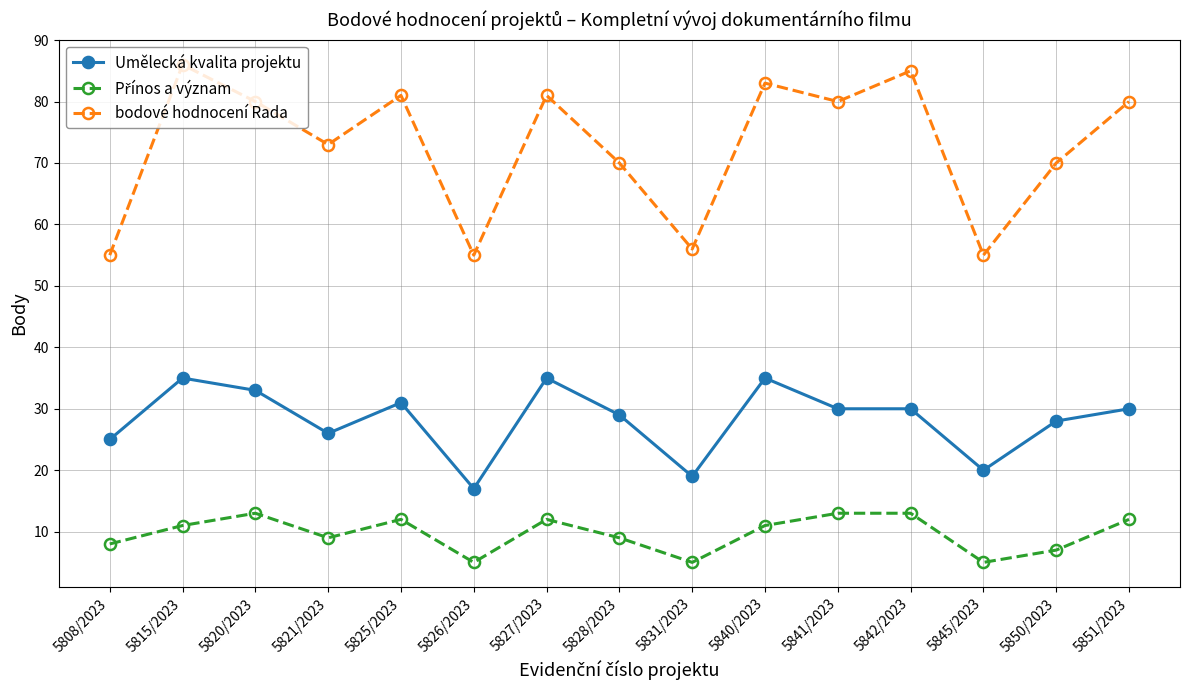

At how many categories does at least one series exceed 75?

8